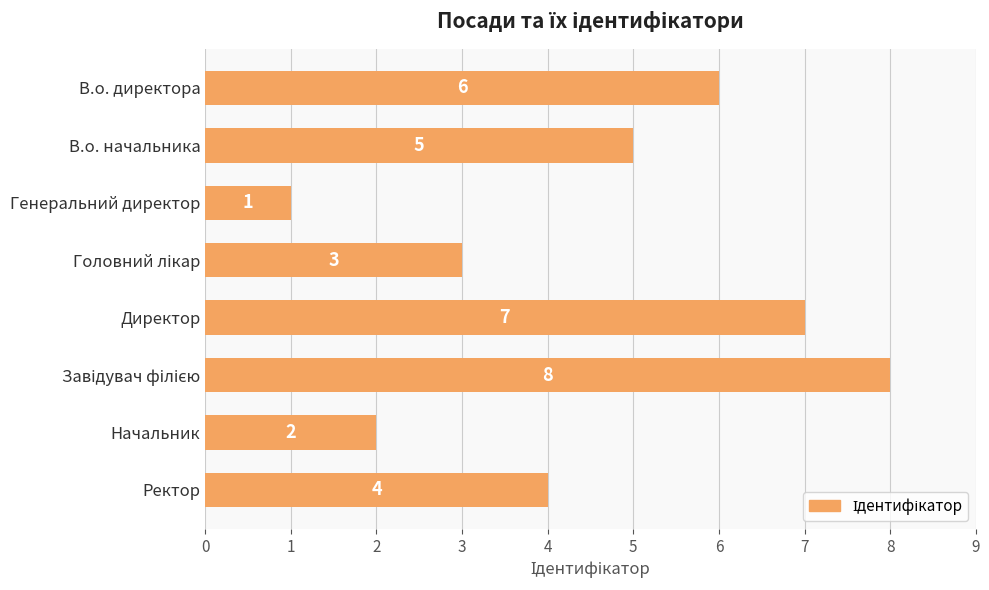

The chart shows a value of 5 at В.о. начальника. True or false?

True